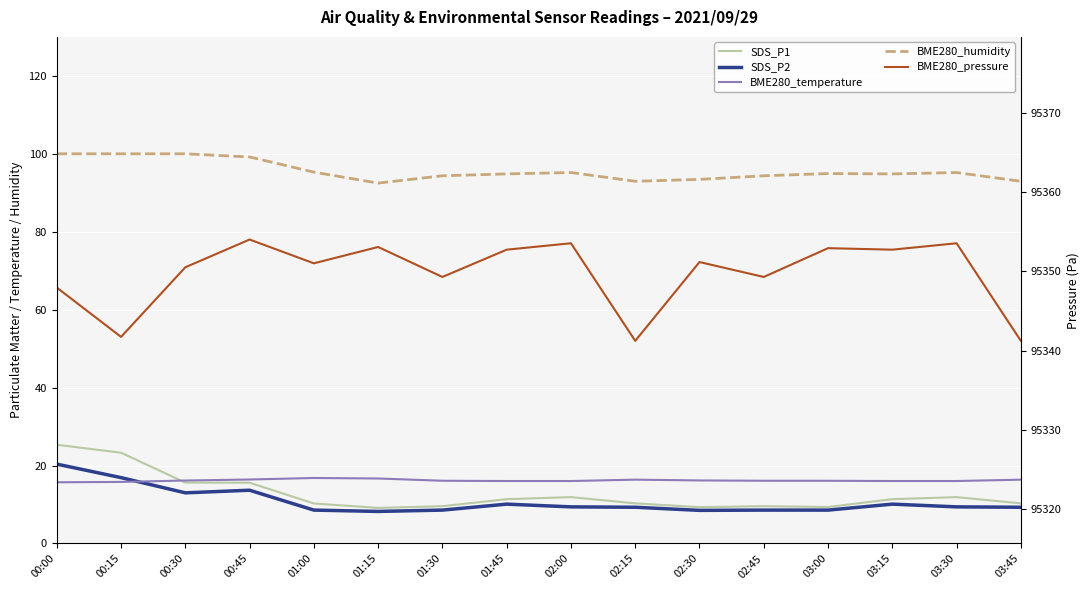

In SDS_P2, how many points are lower than both neighbors (excluding endpoints)?

3